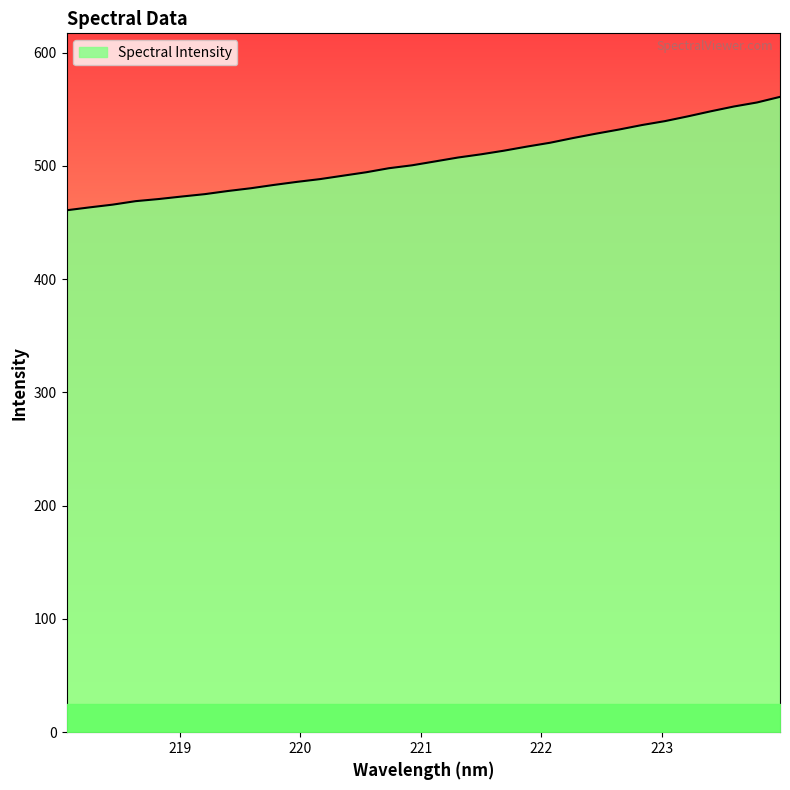

What is the difference between the maximum and minimum values?

100.1